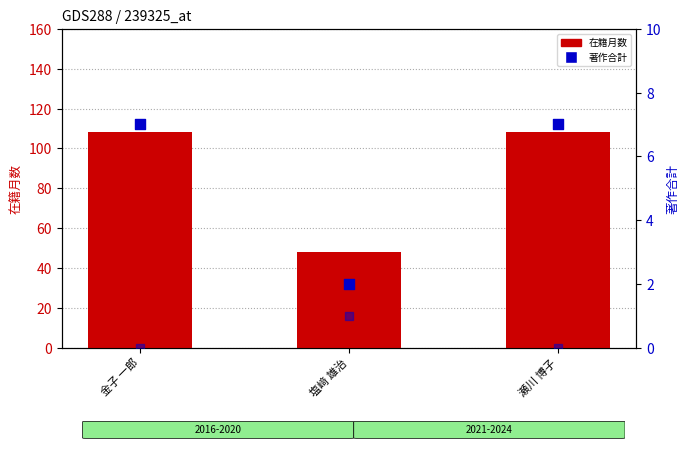

Which series reaches the minimum Y coordinate?

著作合計(欧文)